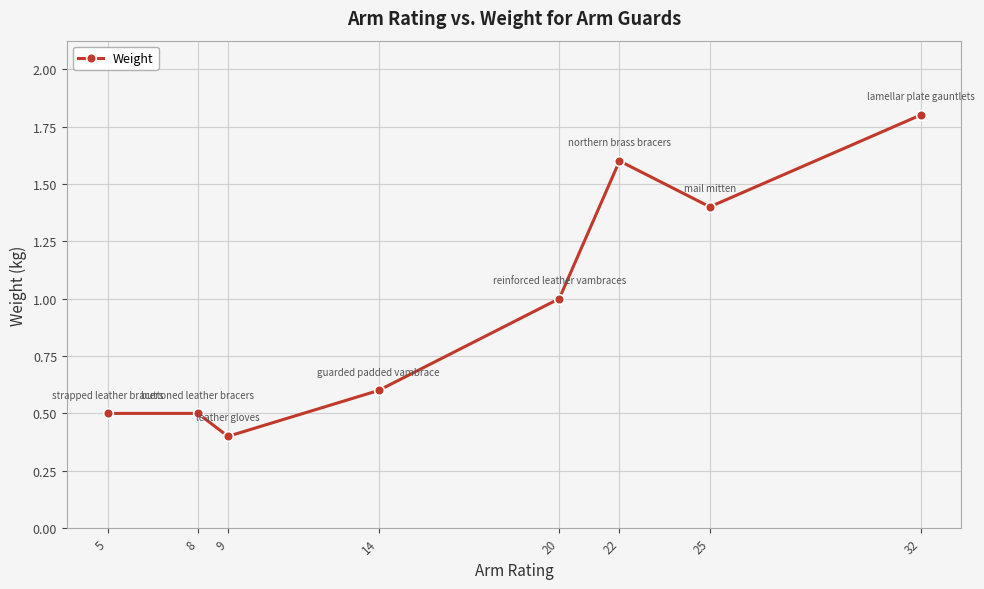

Is it true that the value at 8 is 0.5?

True